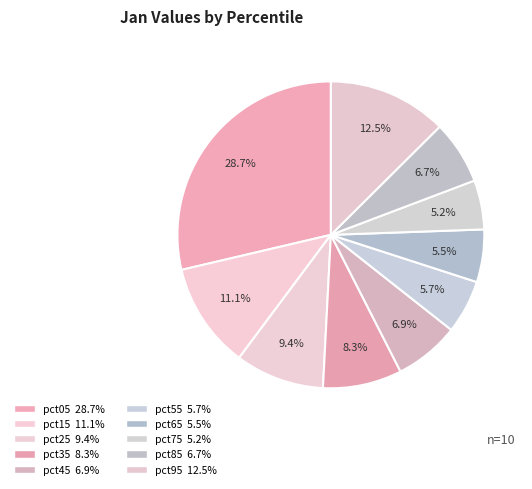

What is the smallest slice in the pie chart?

pct75